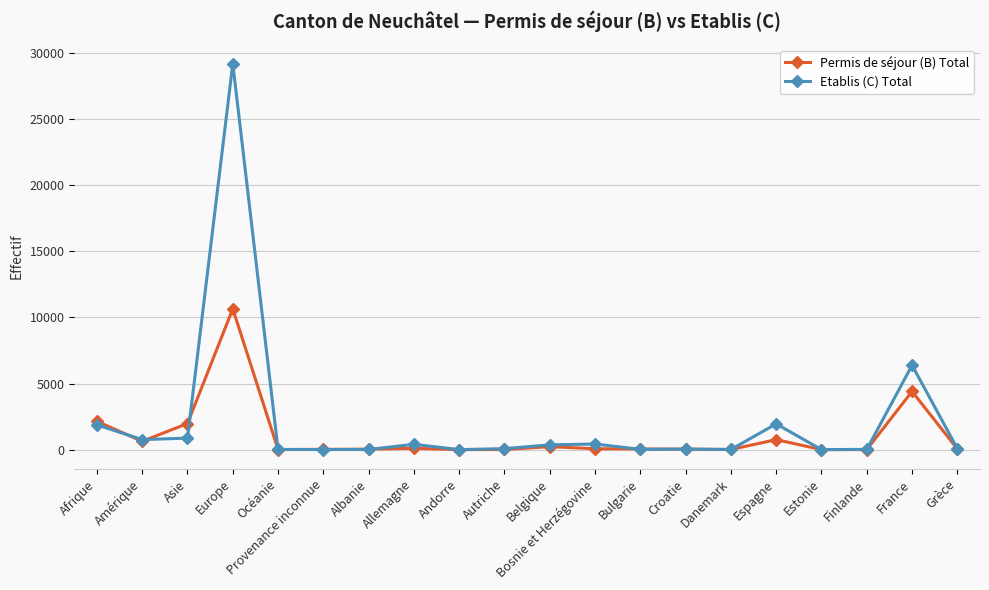

True or false: Permis de séjour (B) Total and Etablis (C) Total cross at least once.

True